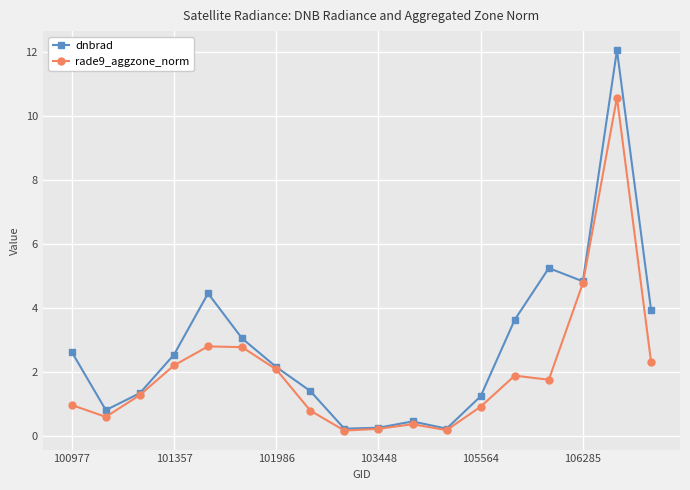

At how many categories does at least one series exceed 1?

13